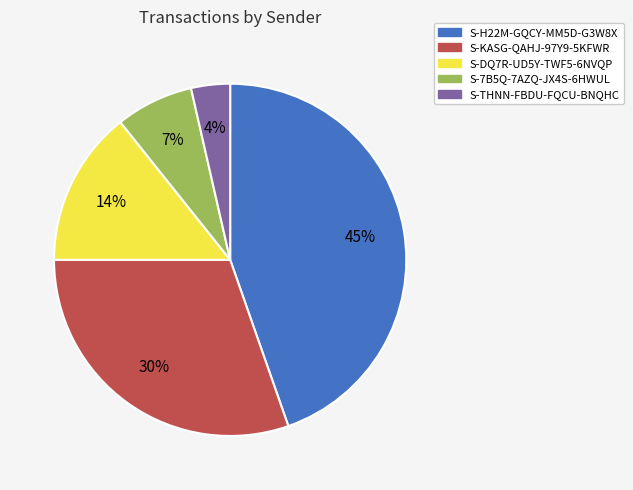

To the nearest percent, what portion does S-7B5Q-7AZQ-JX4S-6HWUL represent?

7%